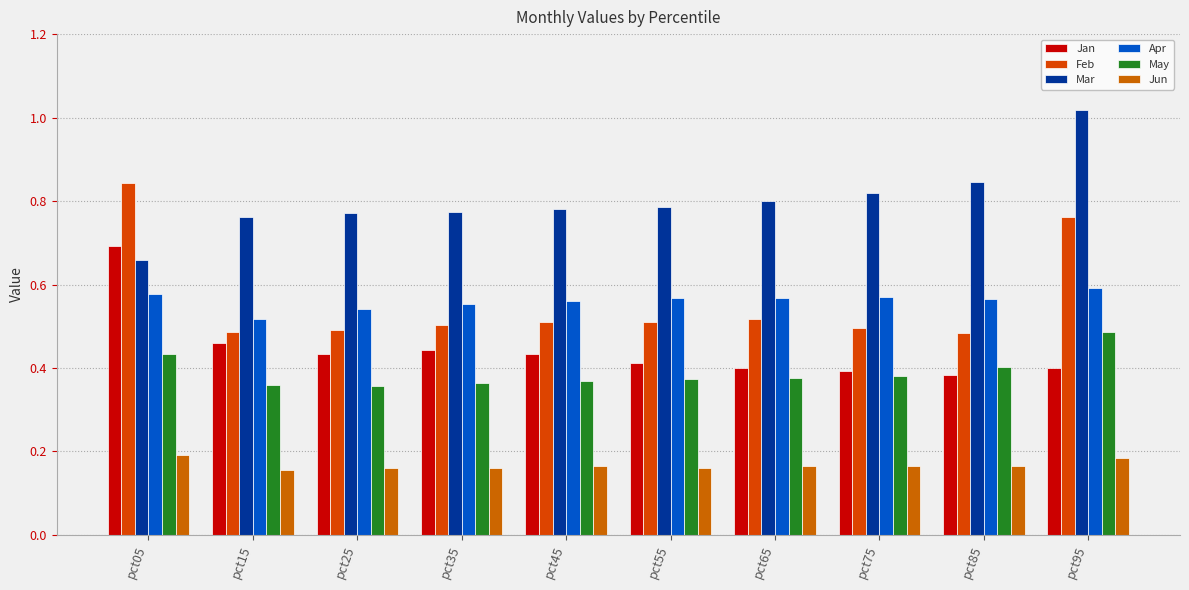

At which category does the chart reach its peak across all series?

pct95